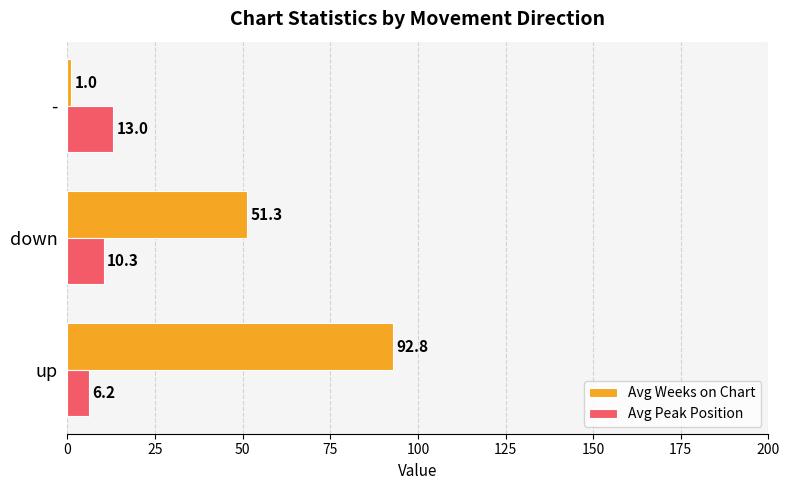

Rank the series by their average value, from highest to lowest.

Avg Weeks on Chart, Avg Peak Position